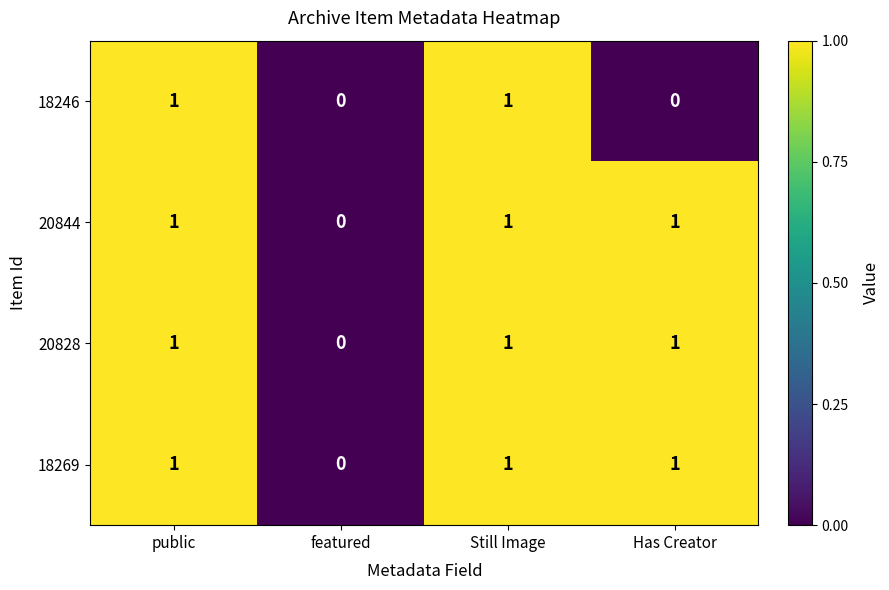

What is the total value across all series at public?

4